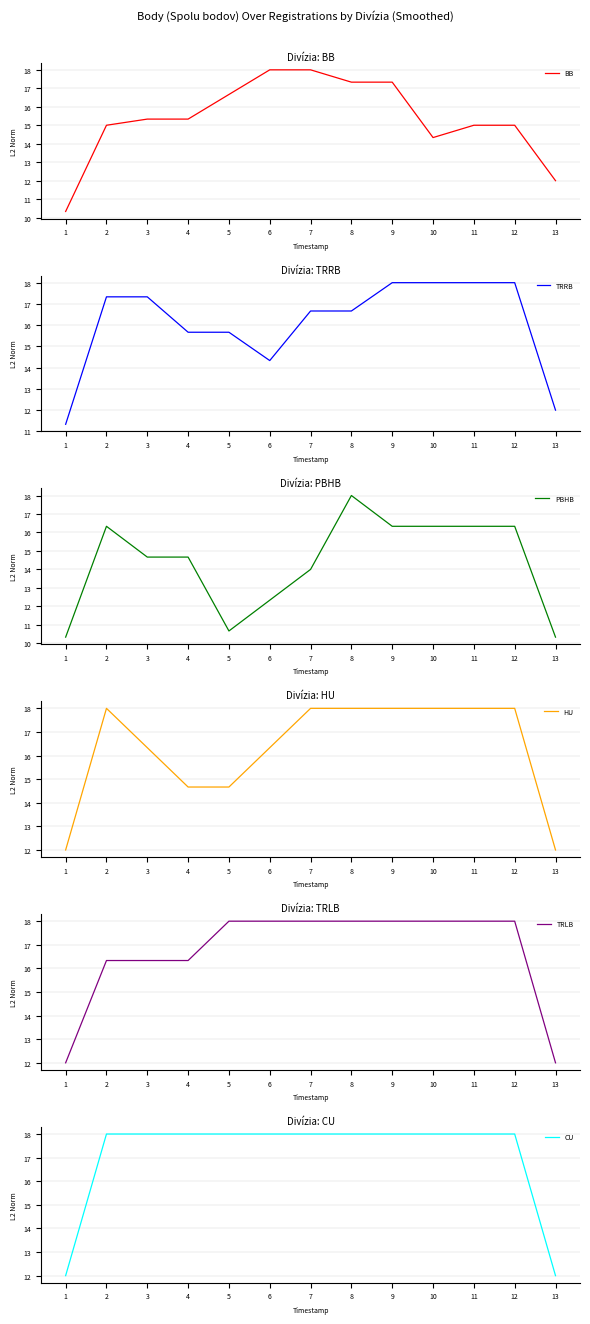

Which series has the largest range (max minus min)?

BB